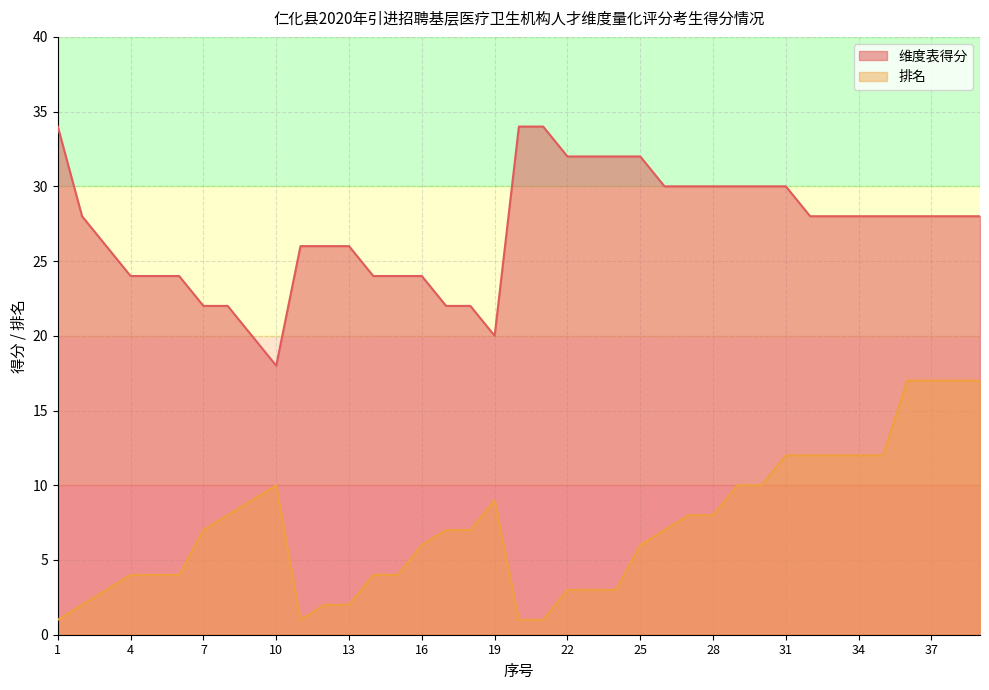

What is the total value across all series at 19?

29